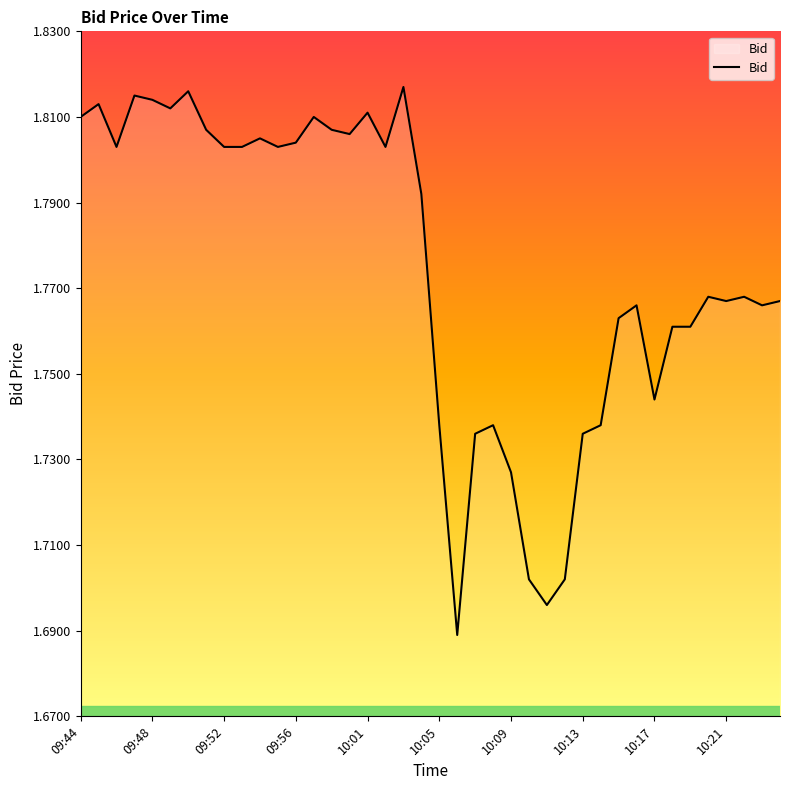

At which category does the chart reach its peak across all series?

18